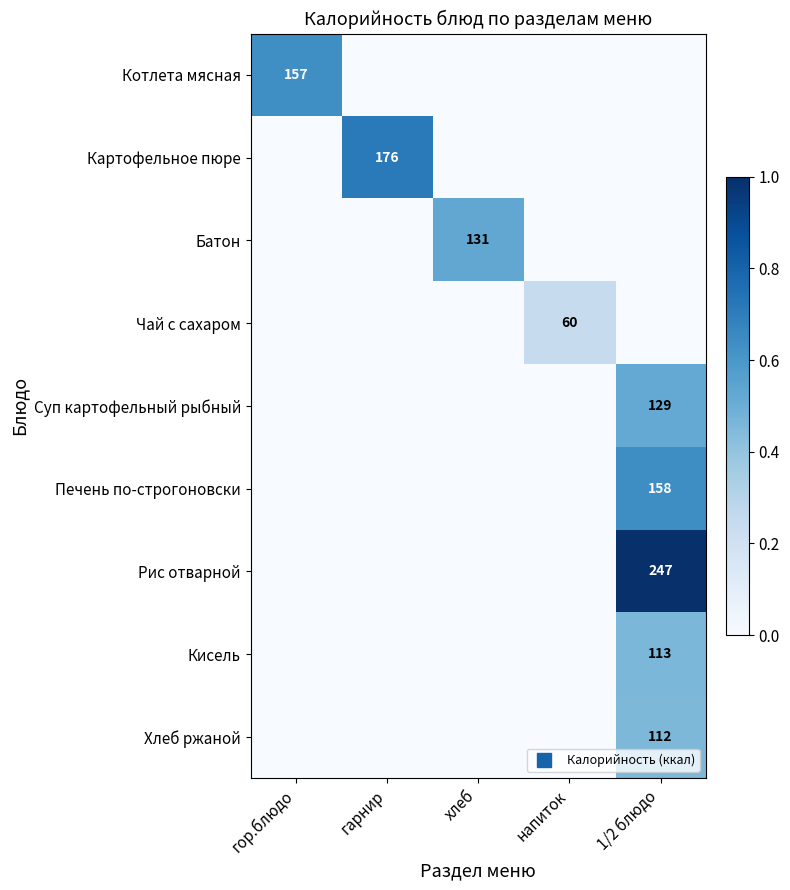

Which series has the largest range (max minus min)?

Рис отварной